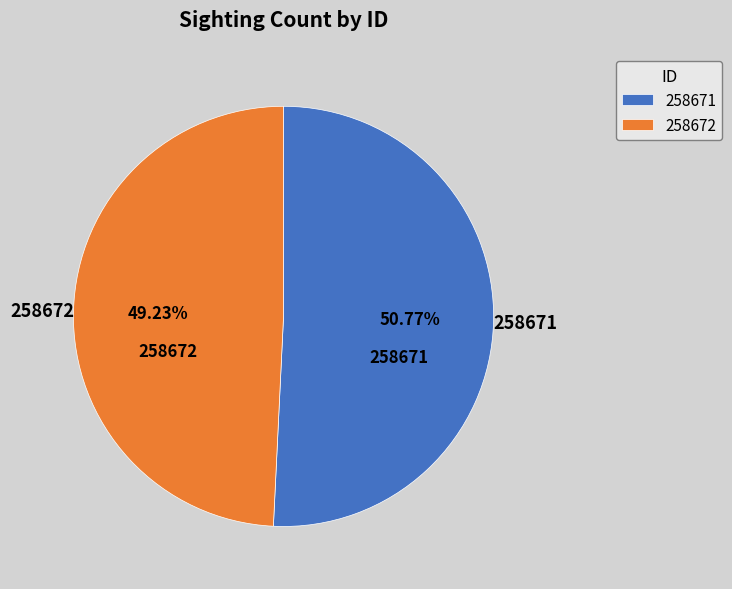

Rank the categories by value from lowest to highest.

258672, 258671